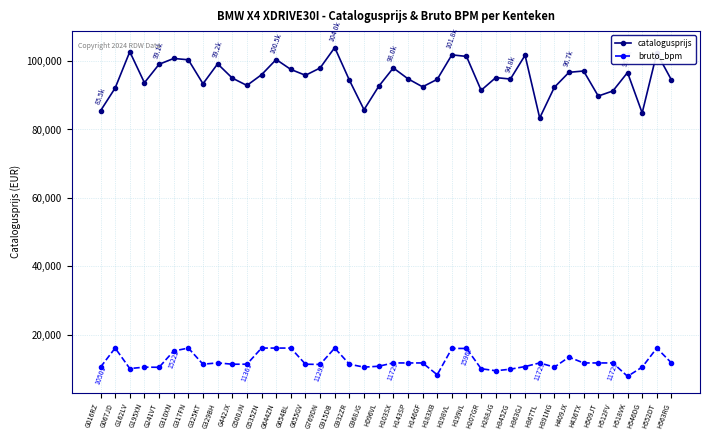

How many data points does each series have?

40